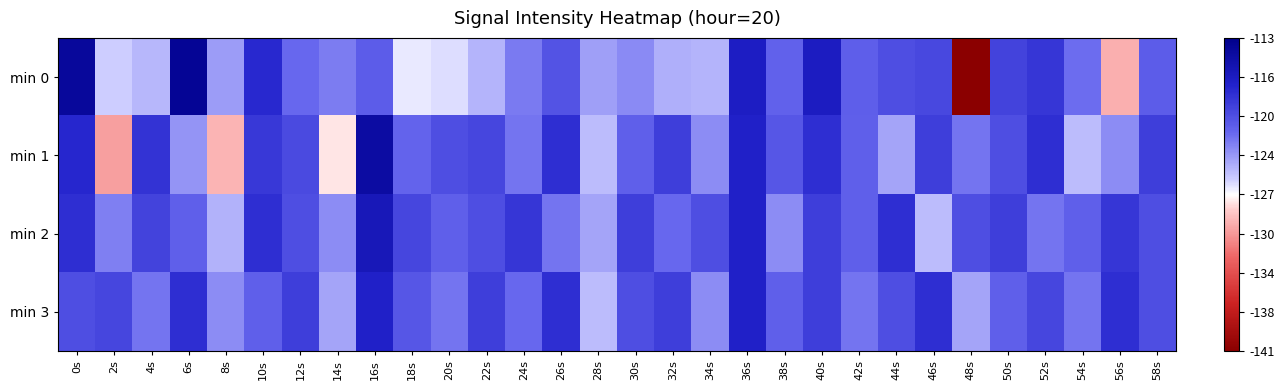

Reading left to right, extract all data points from this chart.

min 0: 0s=-114.1	2s=-125.6	4s=-124.7	6s=-113.8	8s=-123.6	10s=-117.7	12s=-121.5	14s=-122.3	16s=-120.8	18s=-126.4	20s=-126.1	22s=-124.6	24s=-122.3	26s=-120.3	28s=-123.8	30s=-122.9	32s=-124.5	34s=-124.6	36s=-116.7	38s=-121.1	40s=-116.6	42s=-120.9	44s=-119.9	46s=-119.6	48s=-141.4	50s=-119.2	52s=-118.5	54s=-121.7	56s=-129.6	58s=-120.9
min 1: 0s=-117.5	2s=-130.2	4s=-118.3	6s=-123.3	8s=-129.4	10s=-118.6	12s=-119.7	14s=-127.7	16s=-114.6	18s=-121.2	20s=-120.0	22s=-119.5	24s=-122.0	26s=-118.0	28s=-125.0	30s=-121.0	32s=-119.0	34s=-123.0	36s=-117.0	38s=-120.5	40s=-118.0	42s=-121.0	44s=-124.0	46s=-119.0	48s=-122.0	50s=-120.0	52s=-118.0	54s=-125.0	56s=-123.0	58s=-119.0
min 2: 0s=-118.0	2s=-122.5	4s=-119.3	6s=-121.0	8s=-124.5	10s=-118.0	12s=-120.0	14s=-123.0	16s=-116.0	18s=-119.5	20s=-121.0	22s=-120.0	24s=-118.5	26s=-122.0	28s=-124.0	30s=-119.0	32s=-121.5	34s=-120.0	36s=-117.0	38s=-123.0	40s=-119.0	42s=-121.0	44s=-118.0	46s=-125.0	48s=-120.0	50s=-119.0	52s=-122.0	54s=-121.0	56s=-118.5	58s=-120.0
min 3: 0s=-120.0	2s=-119.5	4s=-122.0	6s=-118.0	8s=-123.0	10s=-121.0	12s=-119.0	14s=-124.0	16s=-117.0	18s=-120.5	20s=-122.0	22s=-119.0	24s=-121.5	26s=-118.0	28s=-125.0	30s=-120.0	32s=-119.0	34s=-123.0	36s=-117.0	38s=-121.0	40s=-119.0	42s=-122.0	44s=-120.0	46s=-118.0	48s=-124.0	50s=-121.0	52s=-119.5	54s=-122.0	56s=-118.0	58s=-120.0